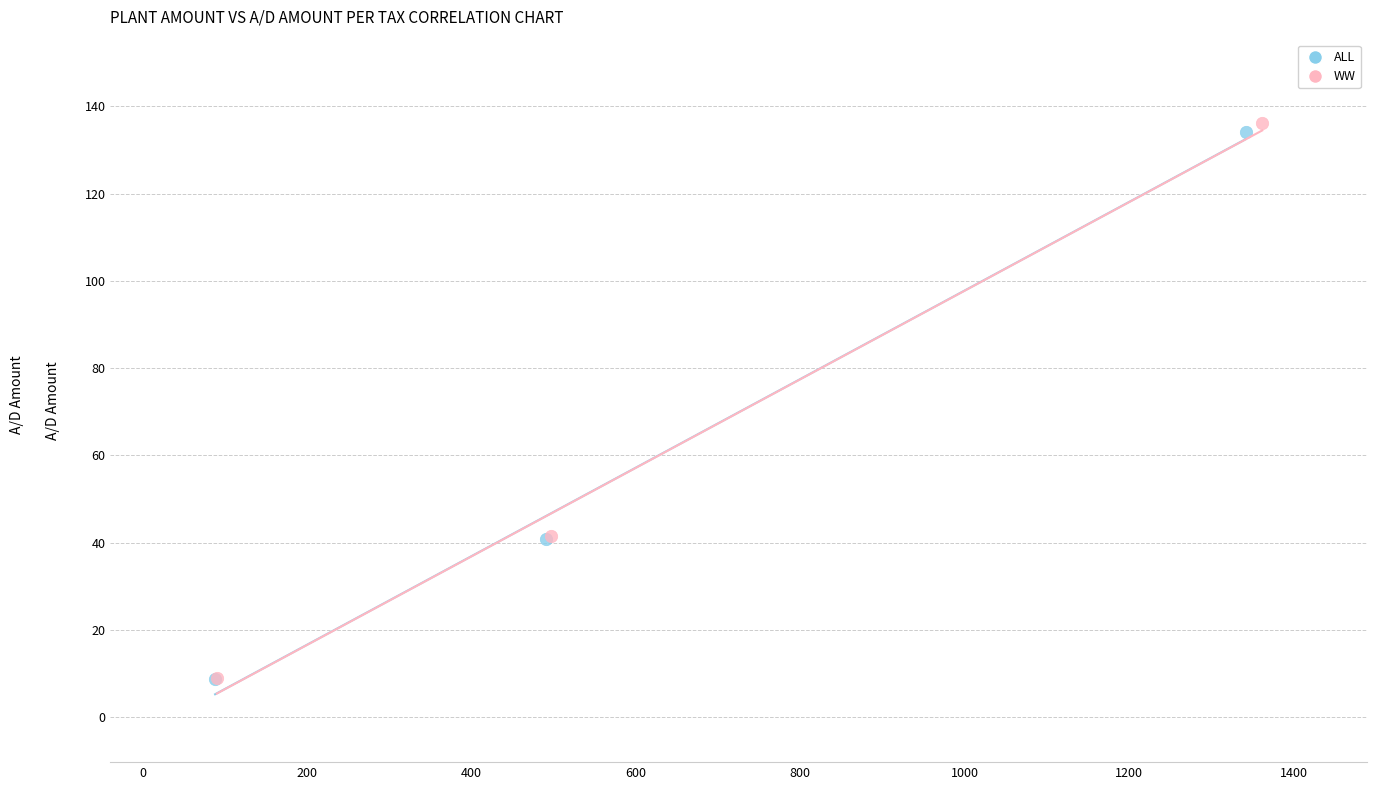

Which series contains the highest Y value?

WW